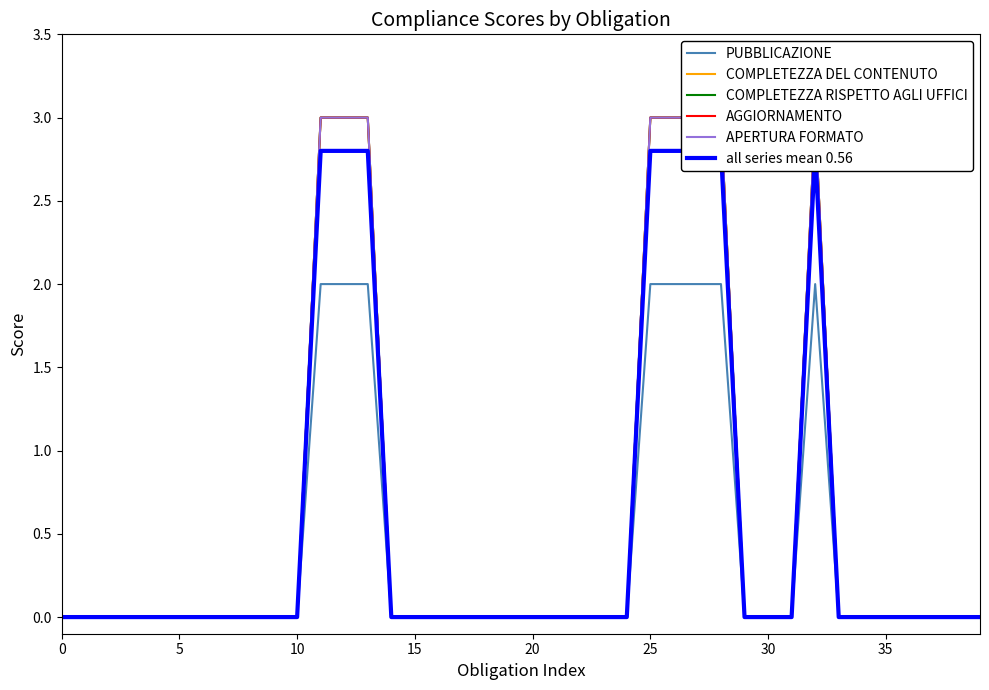

How many series are shown in this chart?

6